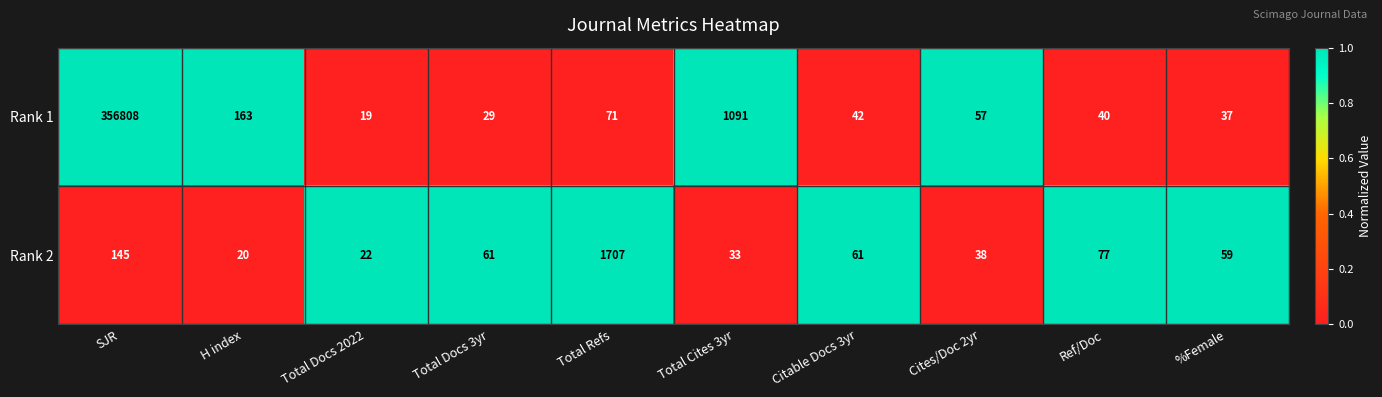

The value of Rank 1 at SJR is 484311. True or false?

False